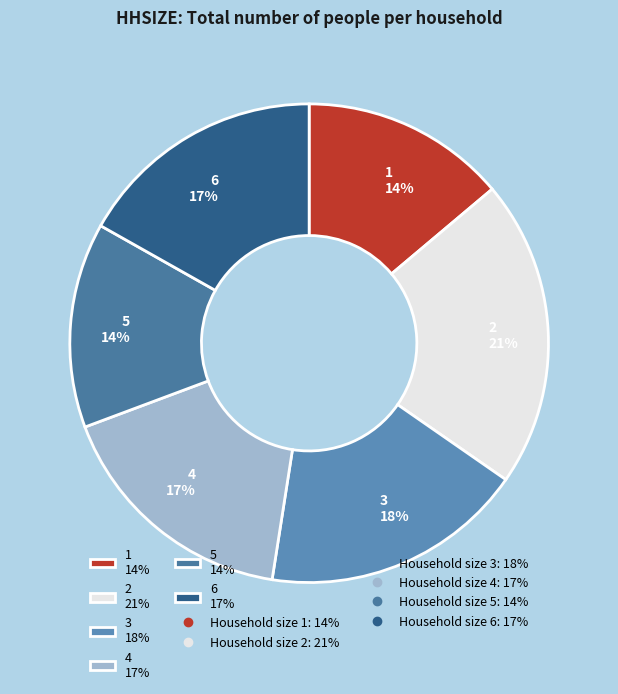

To the nearest percent, what portion does 1 14% represent?

14%